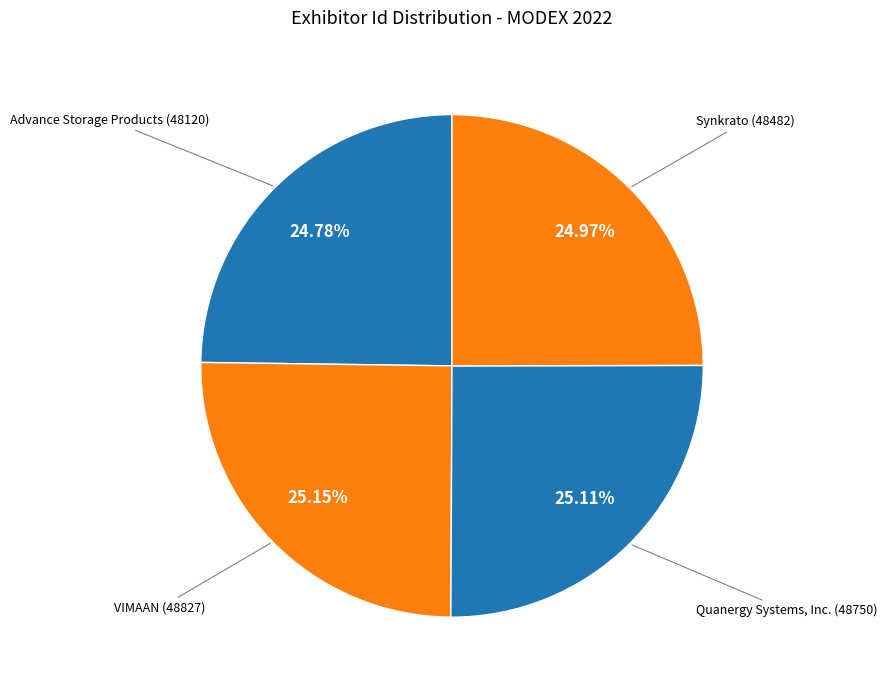

Is it true that Advance Storage Products (48120) is 25% of the pie?

True